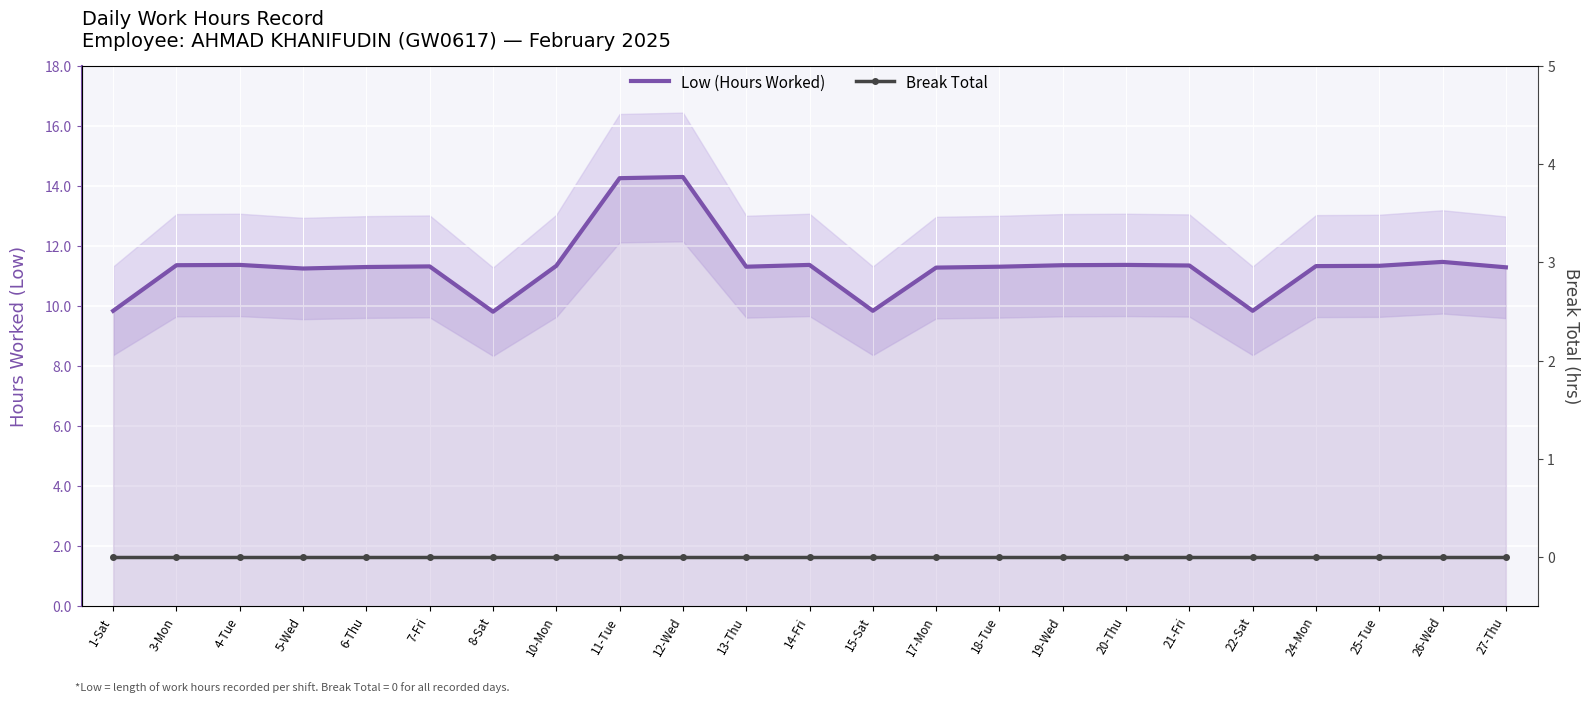

What is the label of the 21st point from the right?

4-Tue